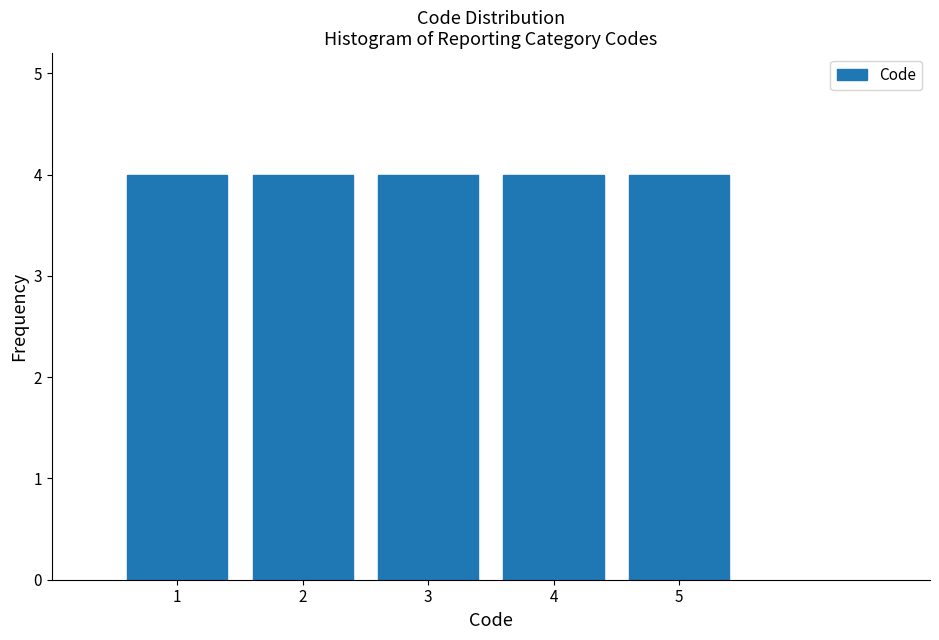

Reading left to right, list every bar in this chart as the range it spans on the x-axis followed by its height. The values are not printed on the chart, so give them approximately, as read against the axis.

0.5 to 1.5: 4
1.5 to 2.5: 4
2.5 to 3.5: 4
3.5 to 4.5: 4
4.5 to 5.5: 4